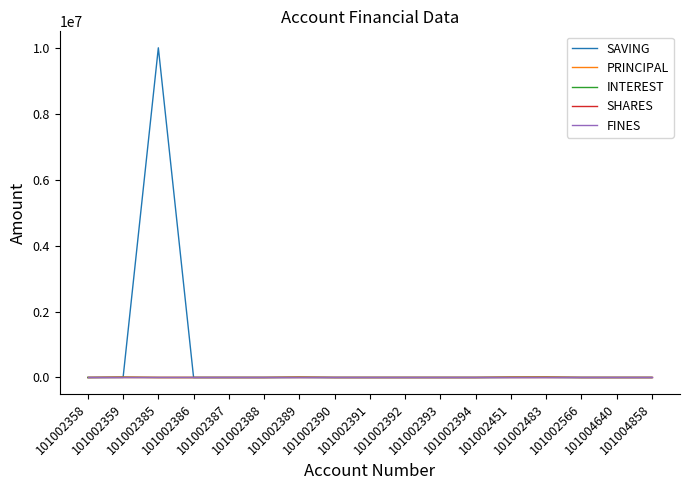

Does the chart display data point markers on the line(s)?

No